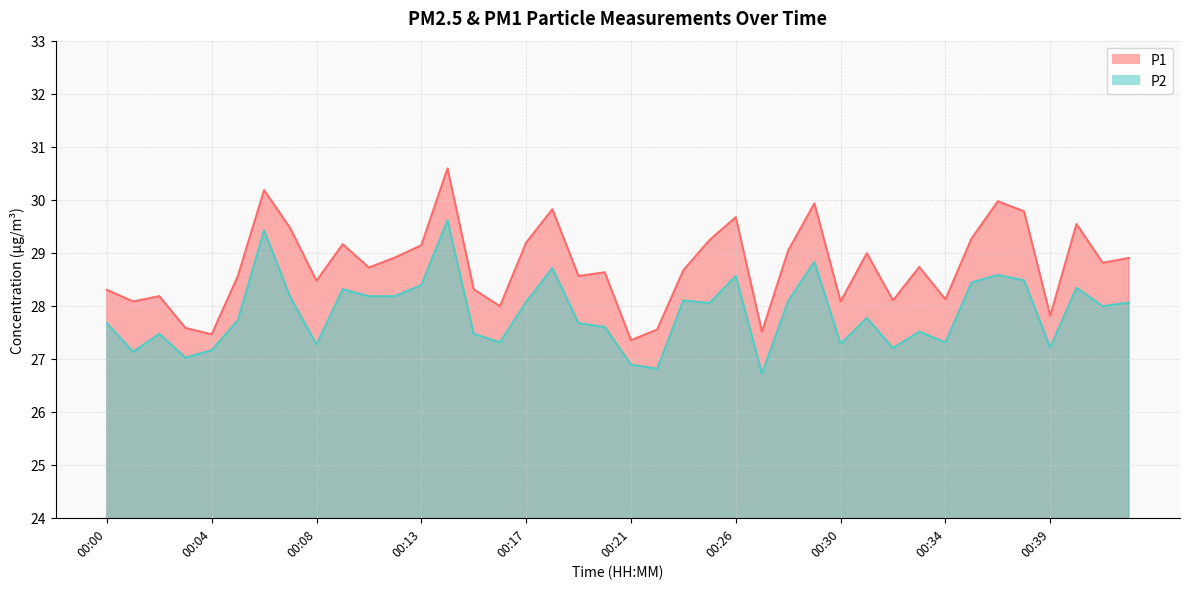

At how many categories does at least one series exceed 28?

33